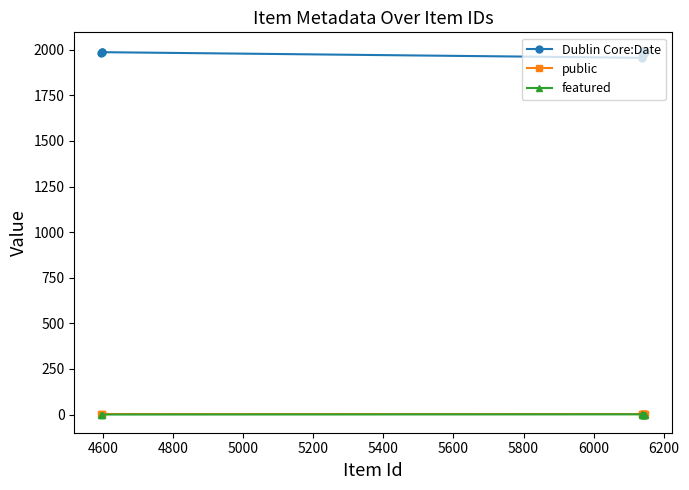

What is the sum of all featured values?

1